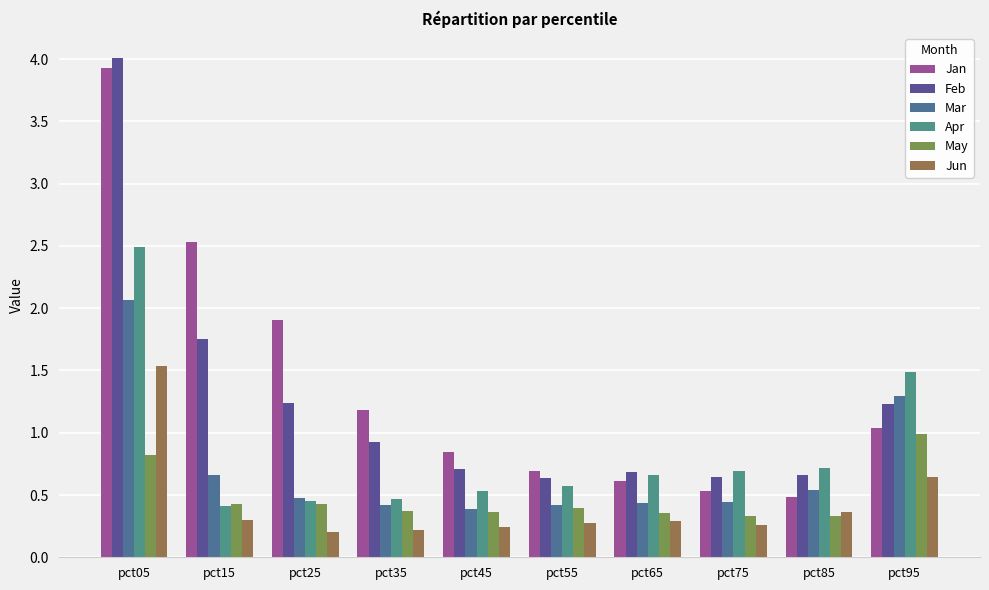

Reading left to right, transcribe all the data shown in this chart.

Jan: 3.9	2.5	1.9	1.2	0.8	0.7	0.6	0.5	0.5	1.0
Feb: 4.0	1.7	1.2	0.9	0.7	0.6	0.7	0.6	0.7	1.2
Mar: 2.1	0.7	0.5	0.4	0.4	0.4	0.4	0.4	0.5	1.3
Apr: 2.5	0.4	0.4	0.5	0.5	0.6	0.7	0.7	0.7	1.5
May: 0.8	0.4	0.4	0.4	0.4	0.4	0.4	0.3	0.3	1.0
Jun: 1.5	0.3	0.2	0.2	0.2	0.3	0.3	0.3	0.4	0.6